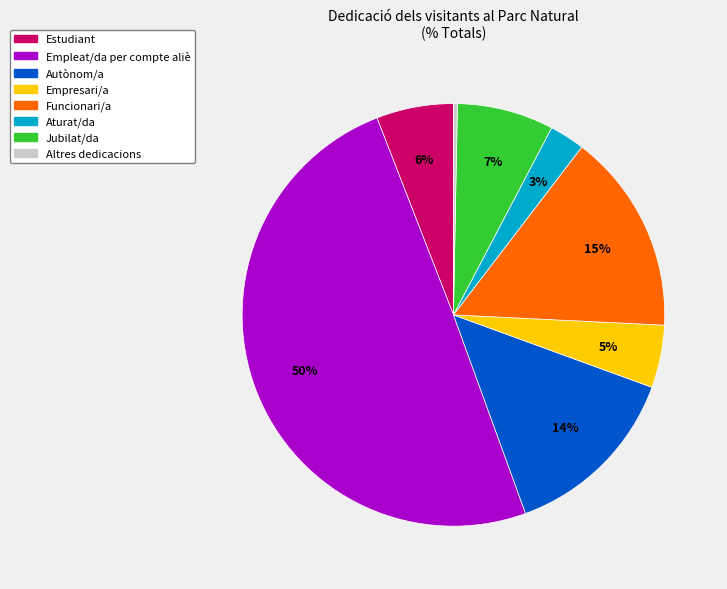

Does Jubilat/da represent more than half of the total?

No